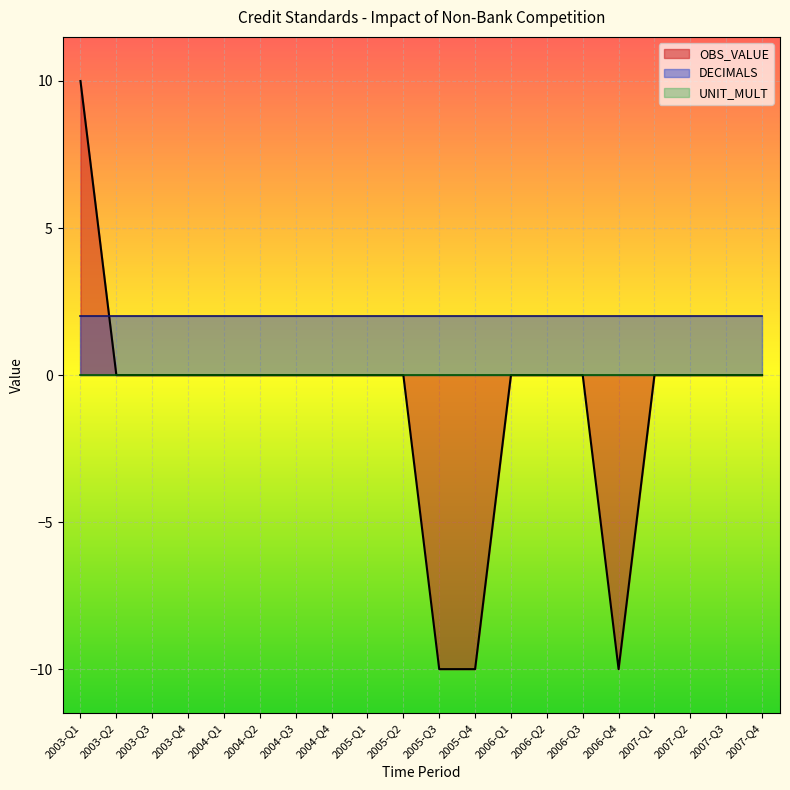

True or false: UNIT_MULT and OBS_VALUE intersect in this chart.

False